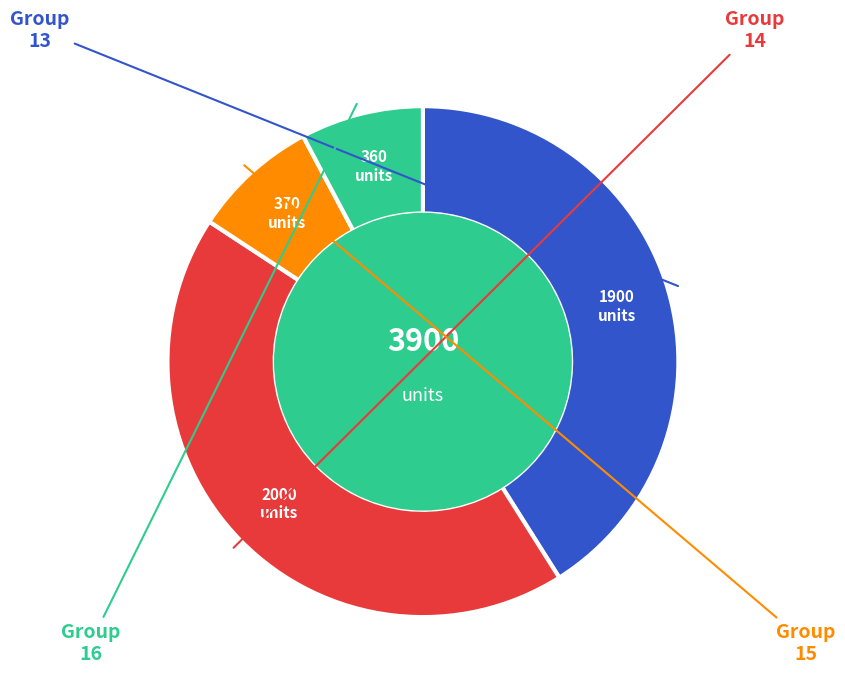

Does any single category account for the majority?

No